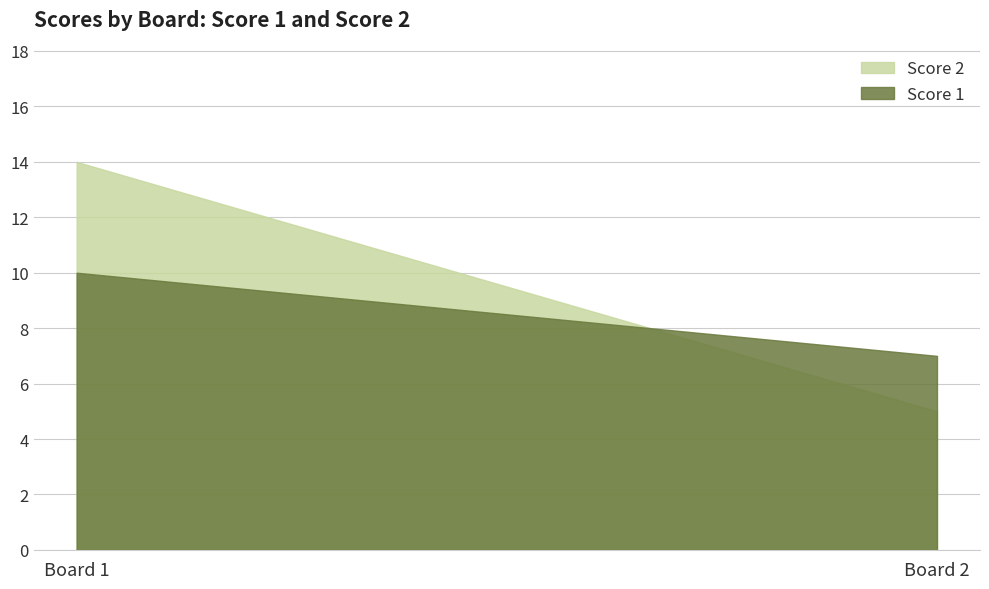

Reading left to right, what are all the values shown in this chart?

Score 1: Board 1=10	Board 2=7
Score 2: Board 1=14	Board 2=5